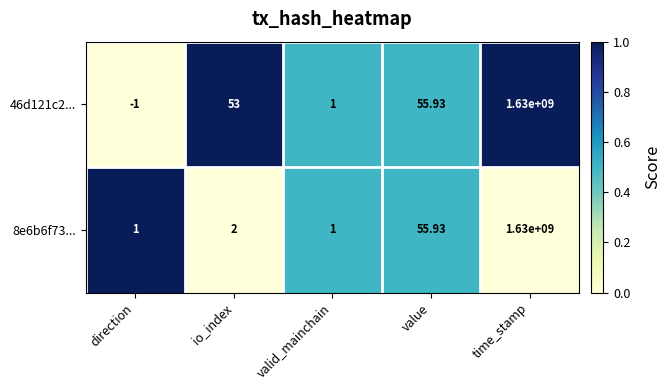

At which label is 8e6b6f73... closest to 815000000?

value